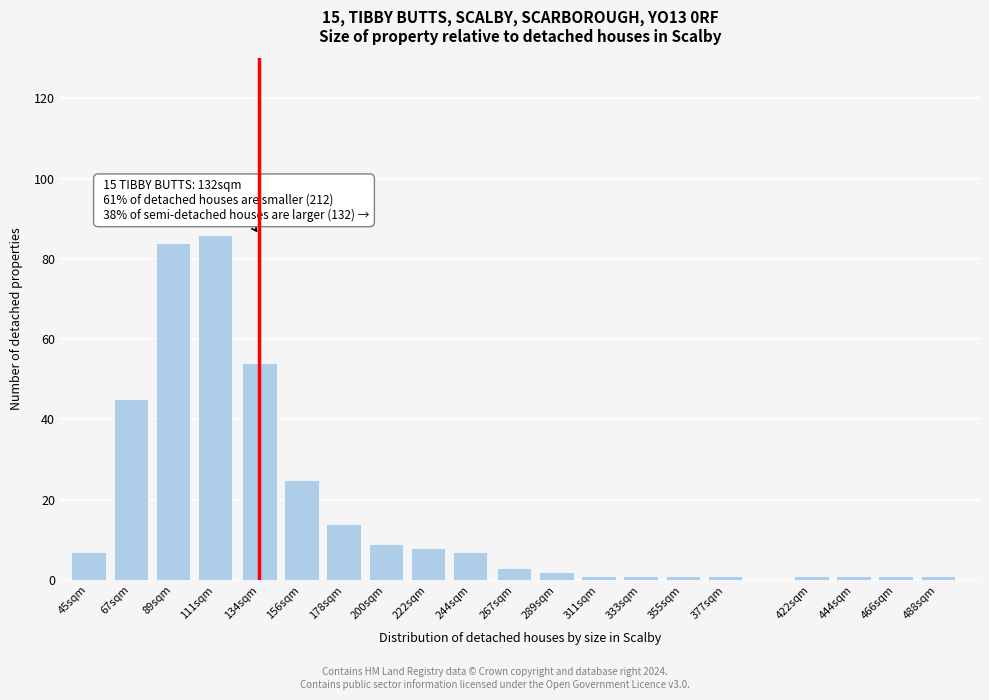

Reading left to right, extract all data points from this chart.

7	45	84	86	54	25	14	9	8	7	3	2	1	1	1	1	1	1	1	1